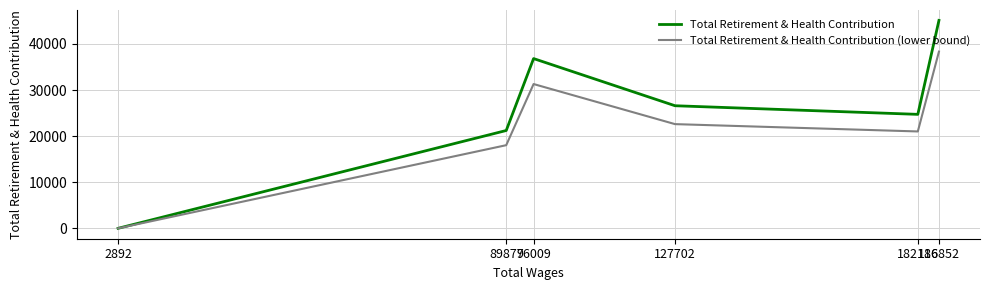

Does the chart have visible grid lines?

Yes